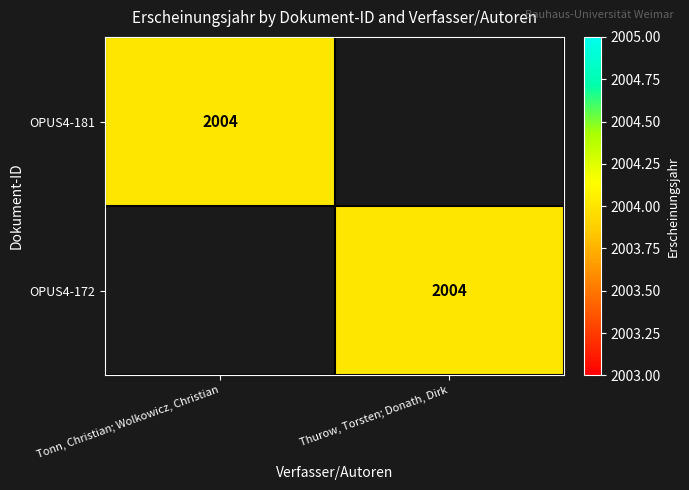

Is it true that OPUS4-172 equals 2785 at Thurow, Torsten; Donath, Dirk?

False